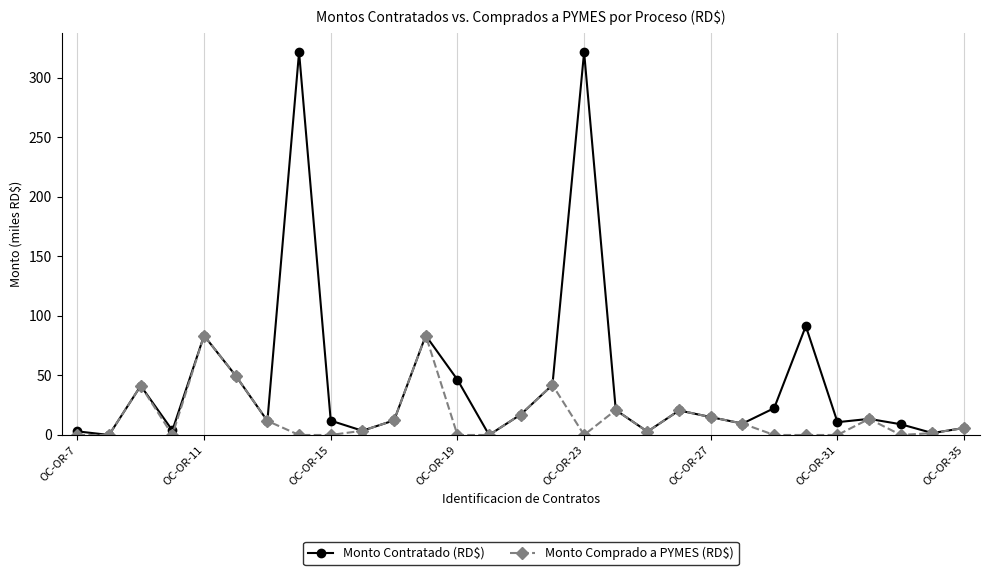

Which series has the largest total across all categories?

Monto Contratado (RD$)